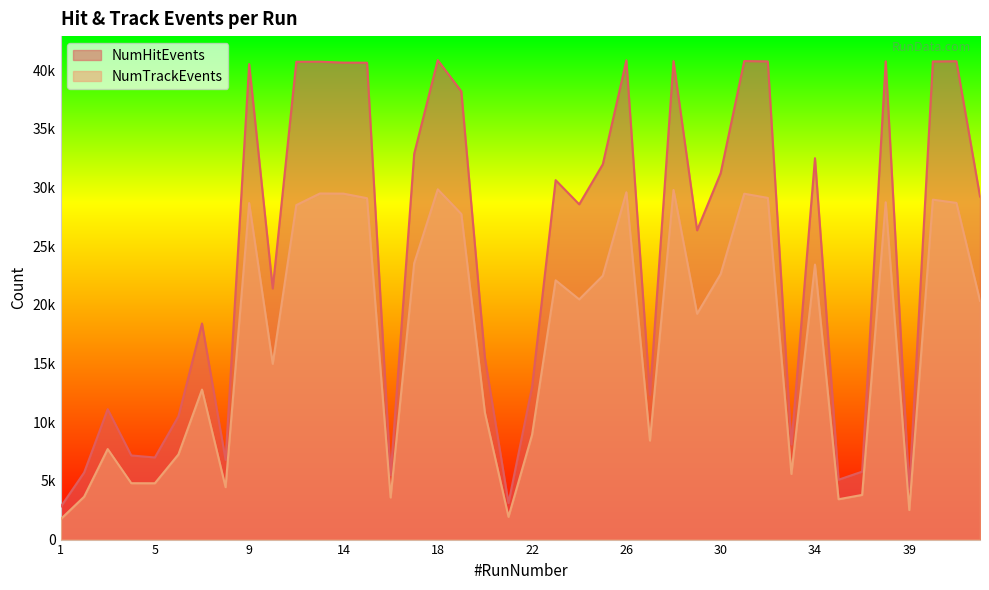

What is the average value of the NumHitEvents series?

24374